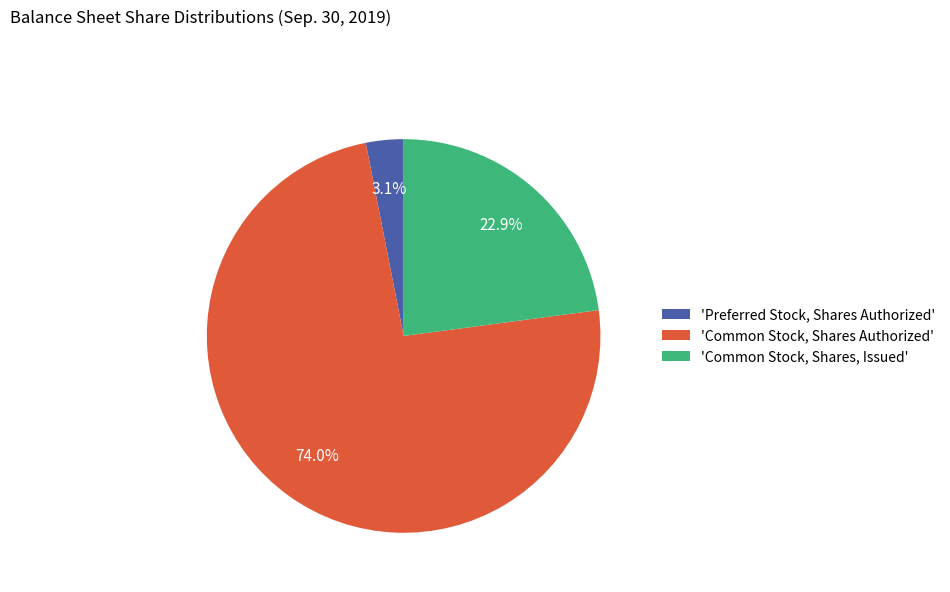

What is the majority slice?

'Common Stock, Shares Authorized'